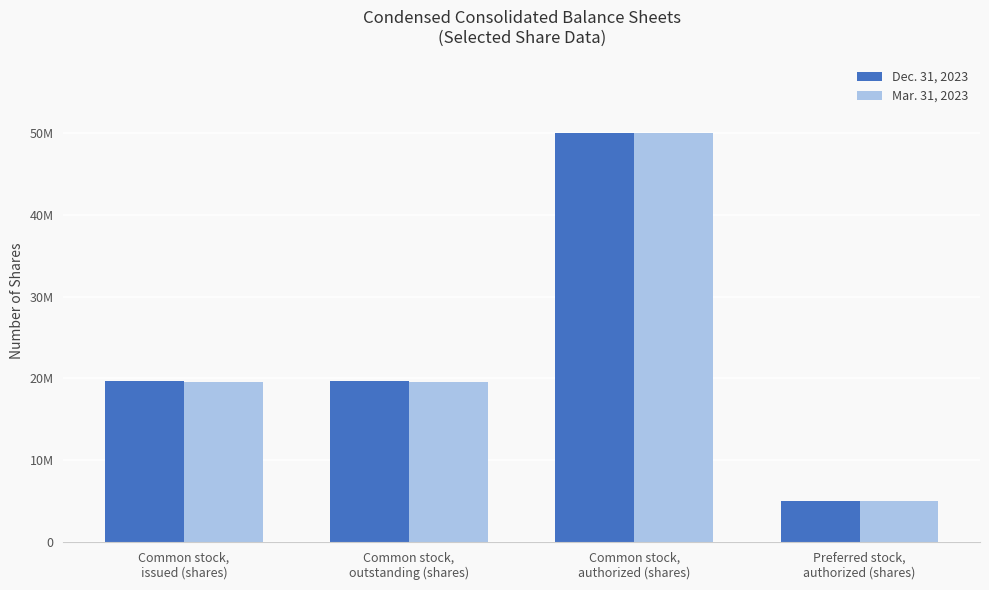

List the labels in order of Dec. 31, 2023 value, largest first.

Common stock,
authorized (shares), Common stock,
issued (shares), Common stock,
outstanding (shares), Preferred stock,
authorized (shares)